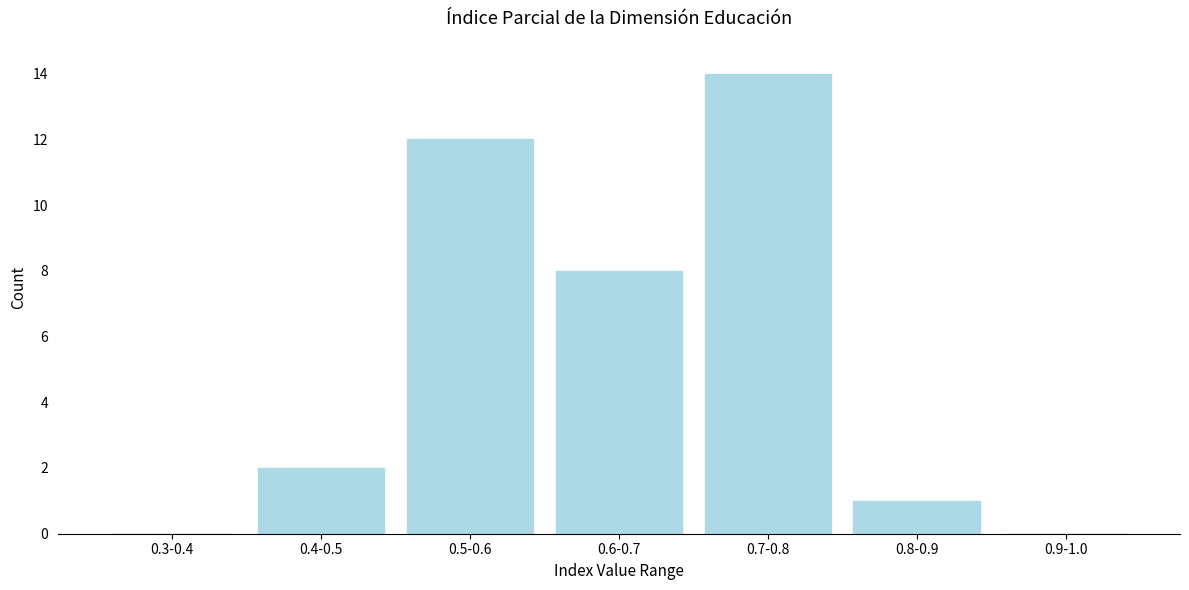

Reading left to right, transcribe all the data shown in this chart.

0.3-0.4=0	0.4-0.5=2	0.5-0.6=12	0.6-0.7=8	0.7-0.8=14	0.8-0.9=1	0.9-1.0=0